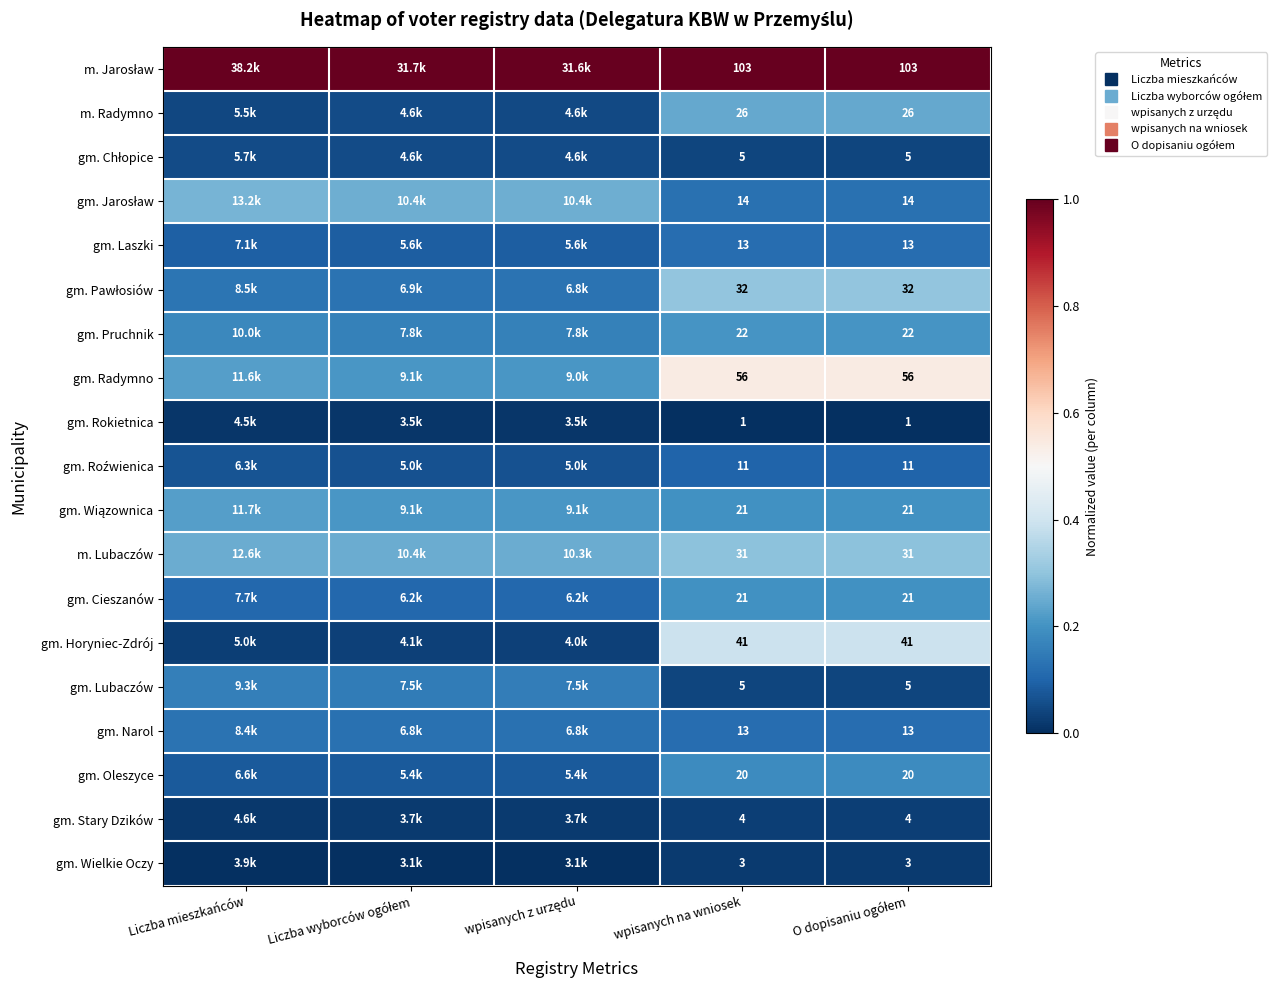

Which category has the highest value across all series?

Liczba mieszkańców